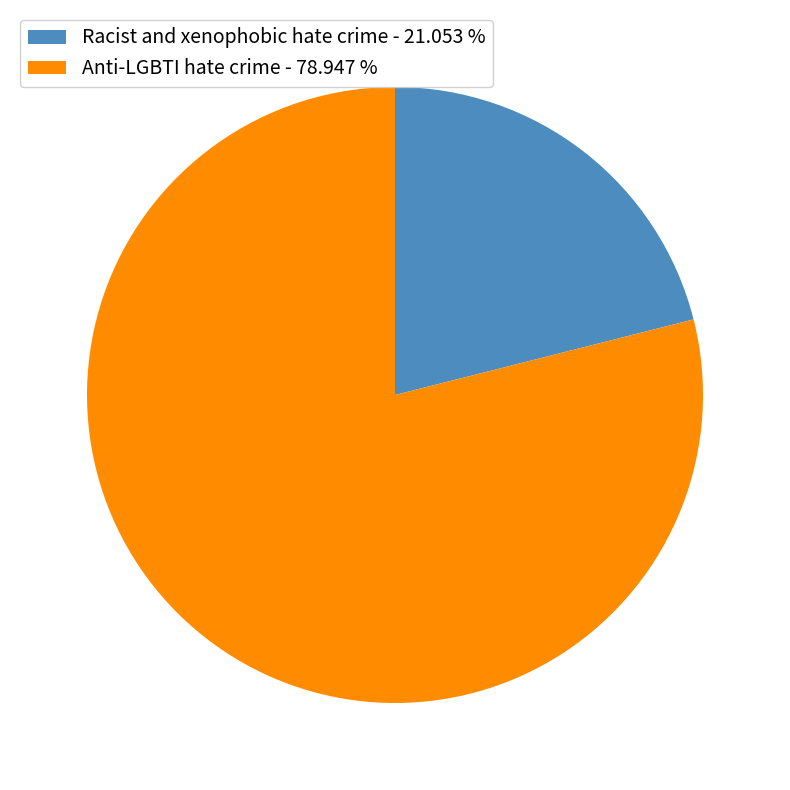

Which slice is the largest?

Anti-LGBTI hate crime